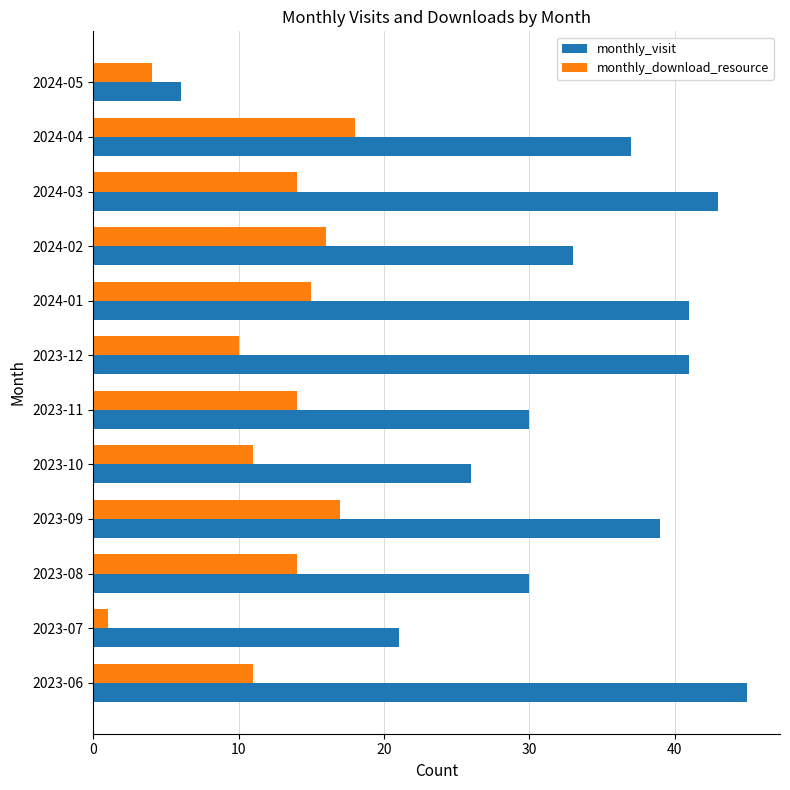

At which label is monthly_download_resource closest to 9?

2023-12